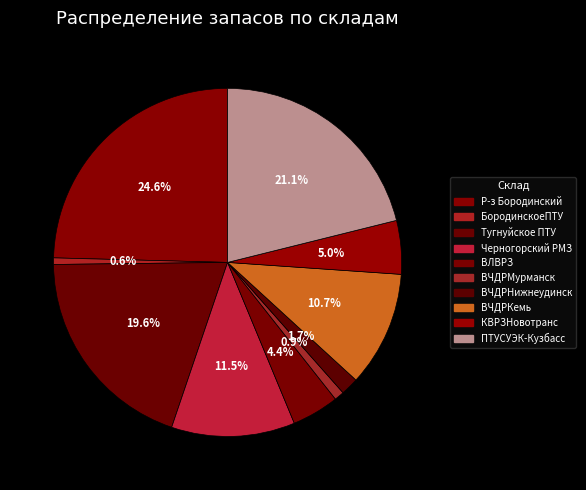

How many slices are in this pie chart?

10